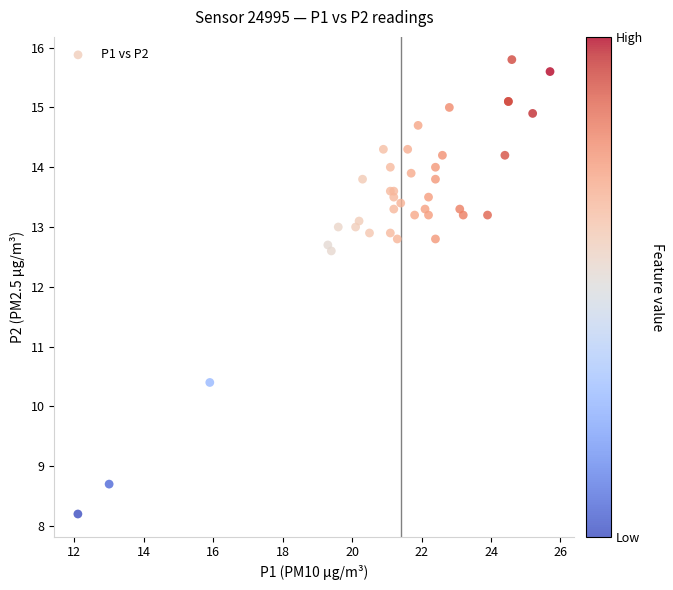

What Y value in the scatter plot is closest to 12?

12.6